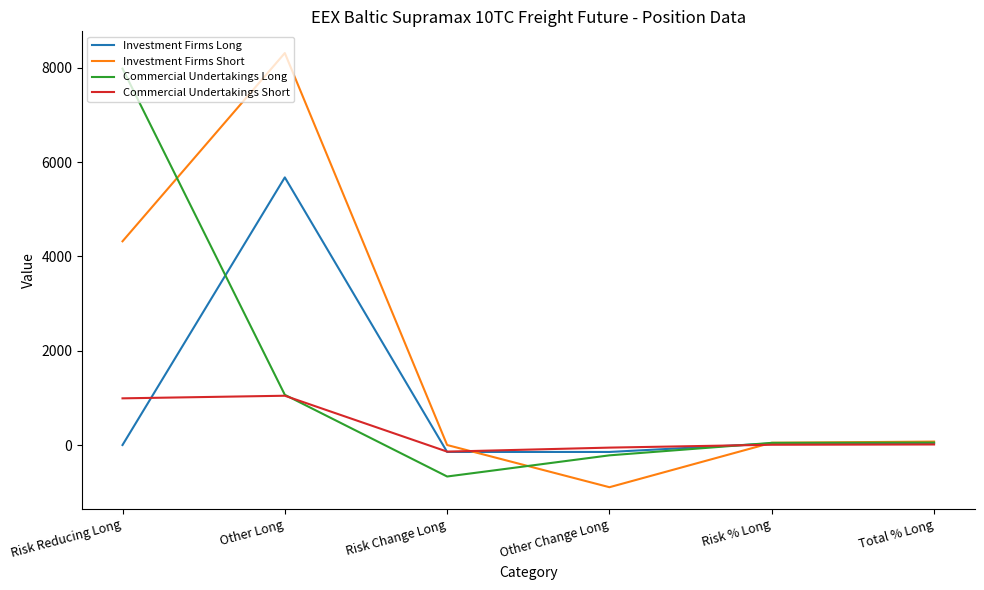

In Investment Firms Short, how many points are lower than both neighbors (excluding endpoints)?

1